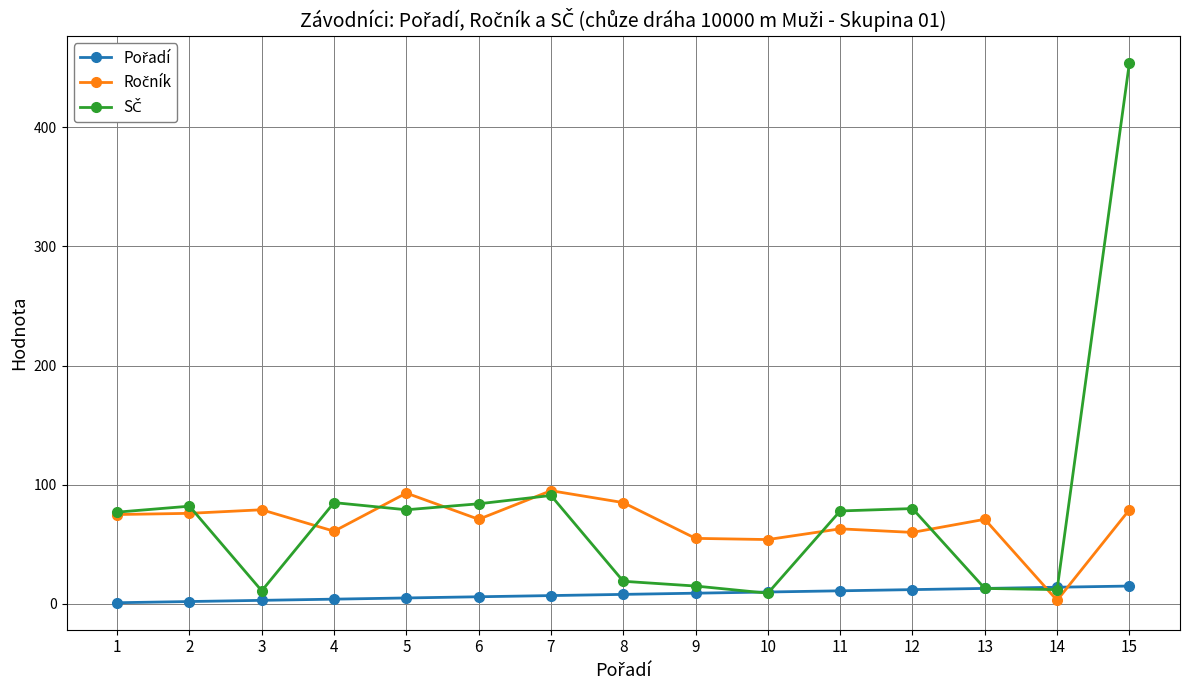

What is the greatest value displayed?

454